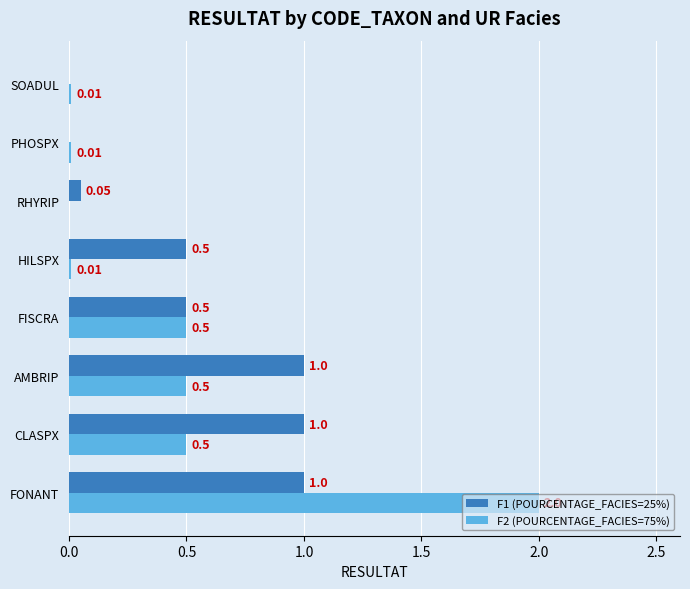

Which series has the largest total across all categories?

F1 (POURCENTAGE_FACIES=25%)